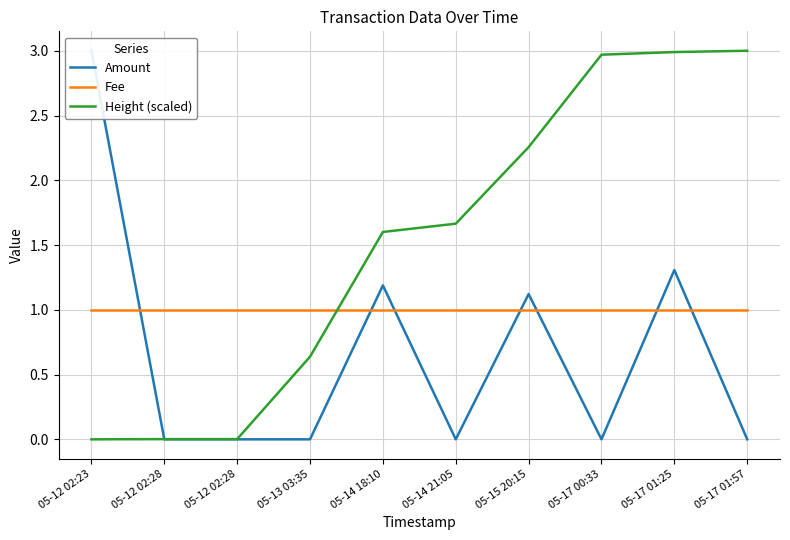

What are all the series names shown in the legend?

Amount, Fee, Height (scaled)